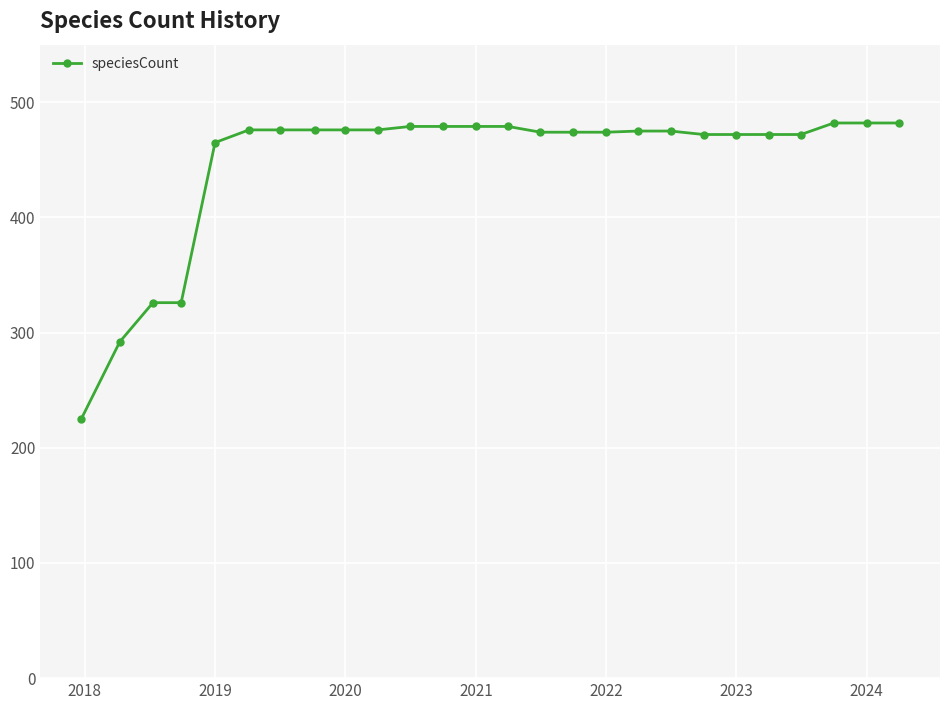

What is the value of the 1st point from the left?

225